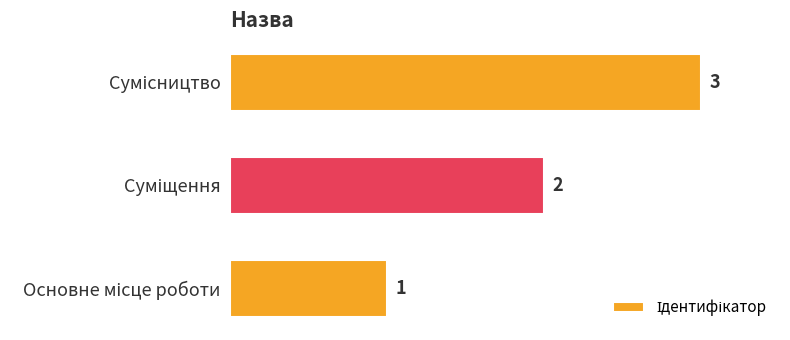

How many values are between 1 and 3?

3